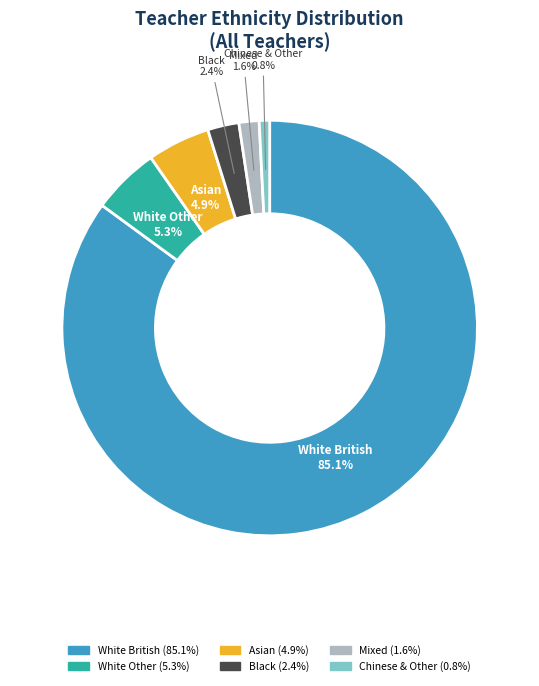

Does any single category account for the majority?

Yes